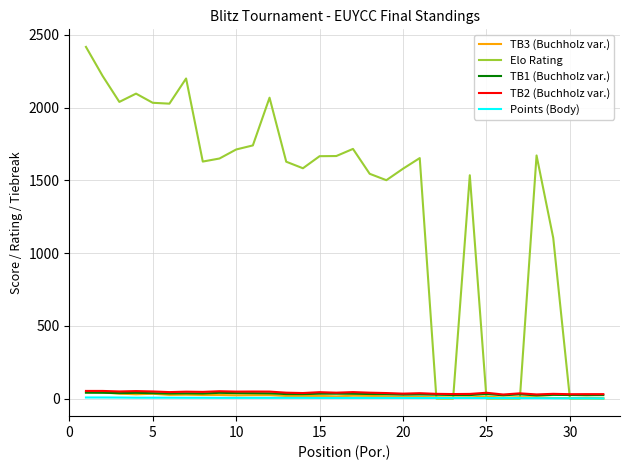

Which series has the widest spread of values?

Elo Rating